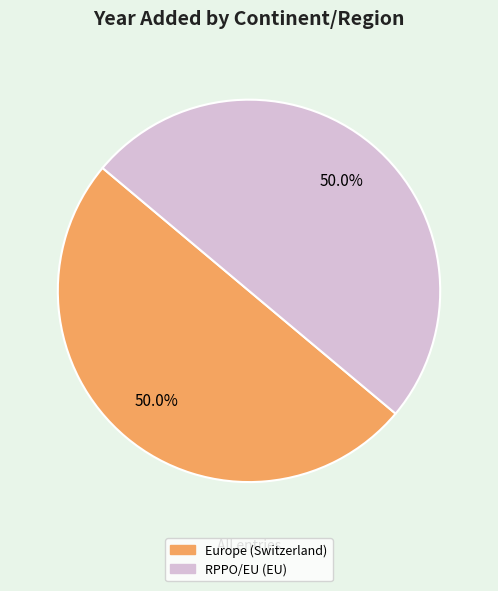

What is the ratio of the value at Europe (Switzerland) to the value at RPPO/EU (EU)?

1.0